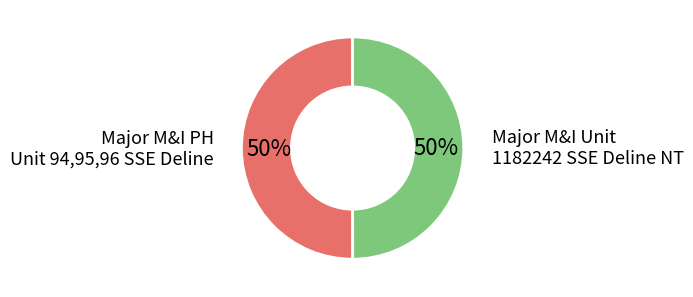

How many slices are in this pie chart?

2